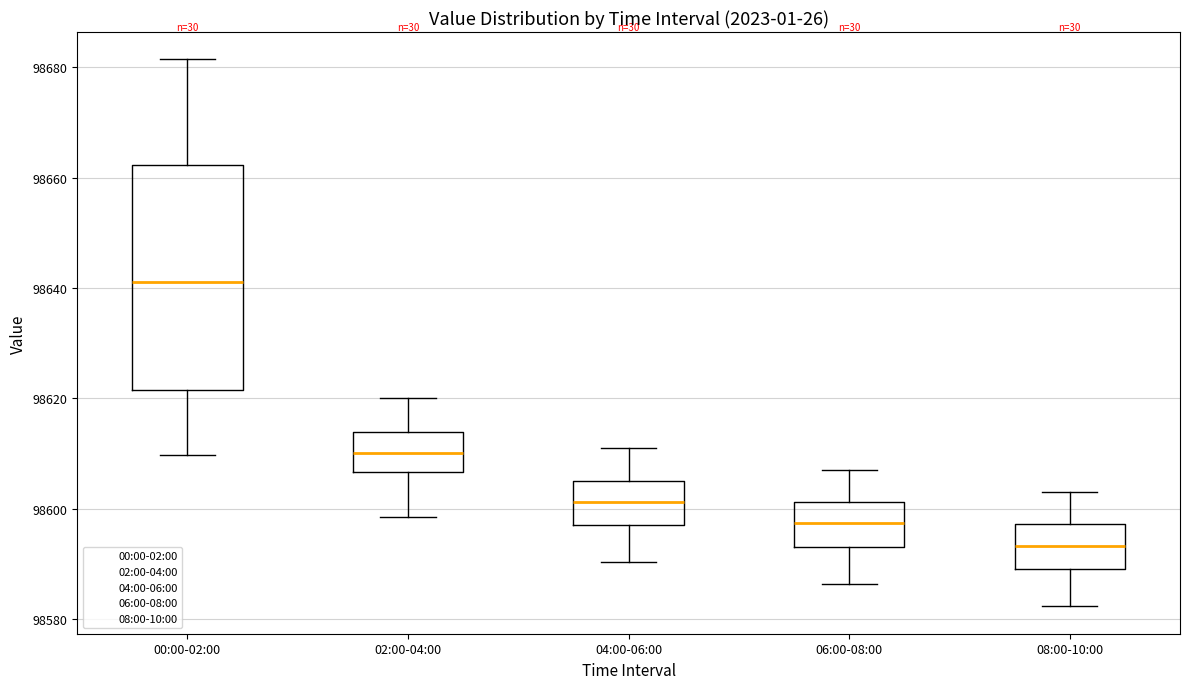

Which box has the highest median line?

00:00-02:00